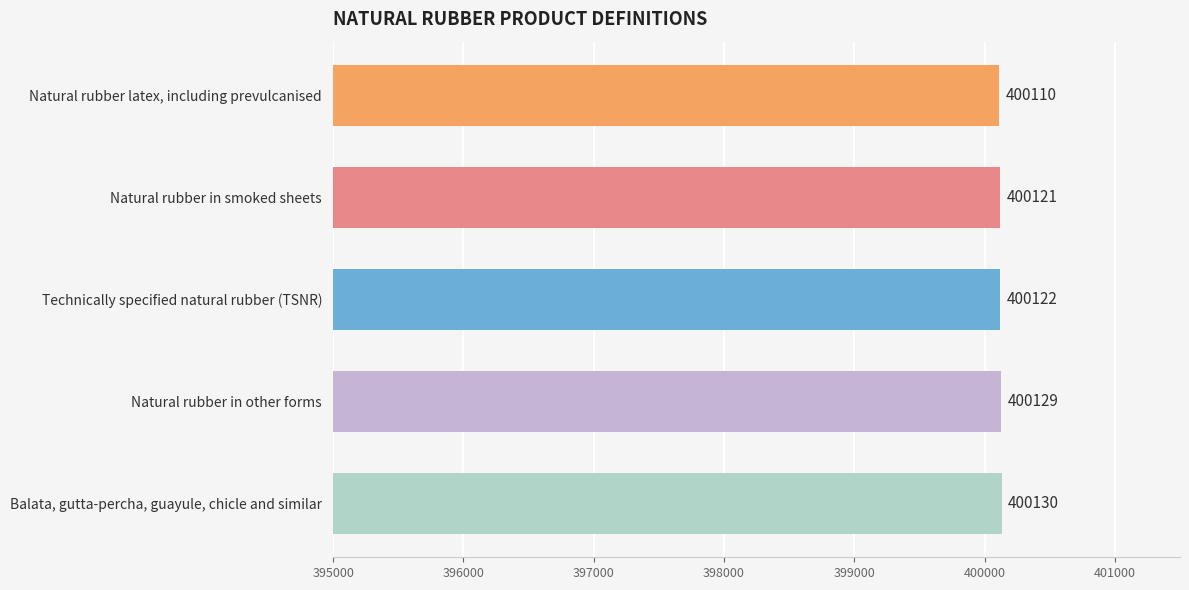

Which category has the lowest value across all series?

Natural rubber latex, including prevulcanised